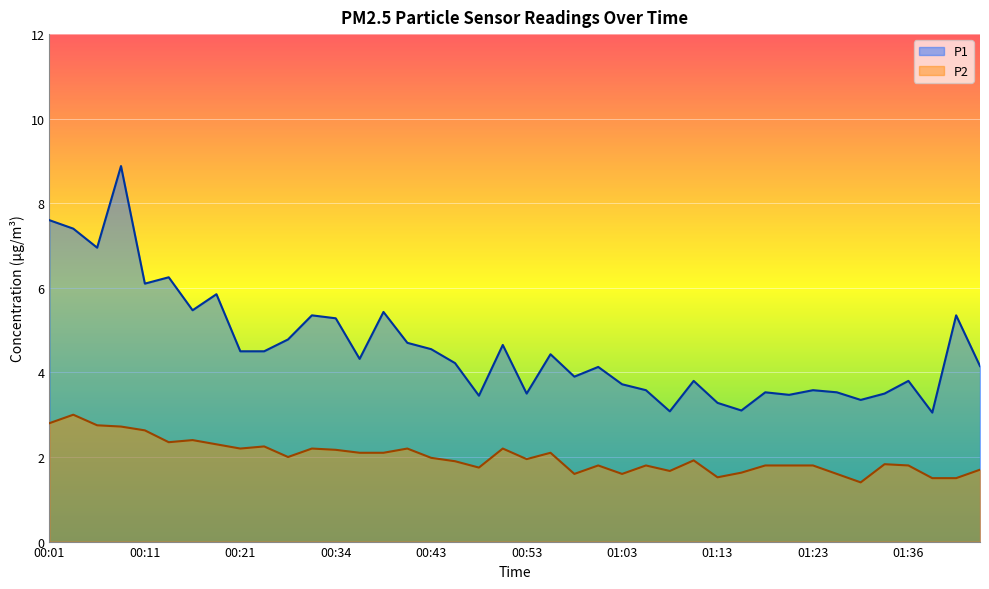

At how many categories does at least one series exceed 1?

40